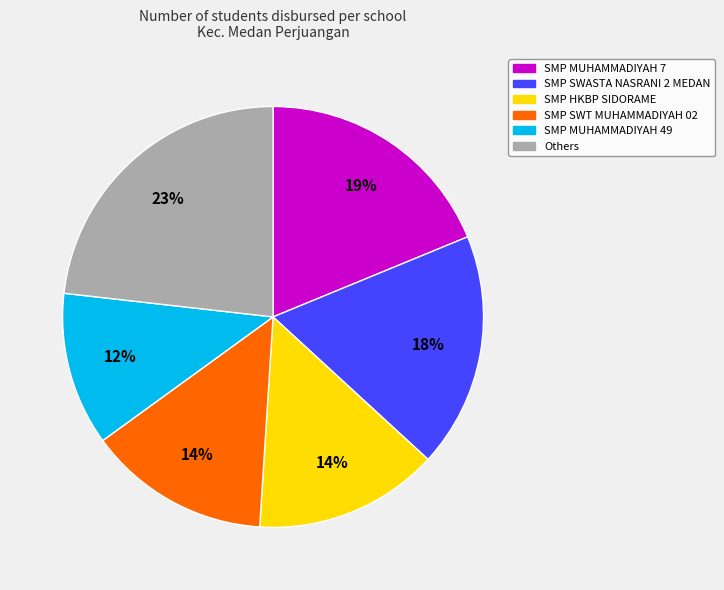

Does any single category account for the majority?

No